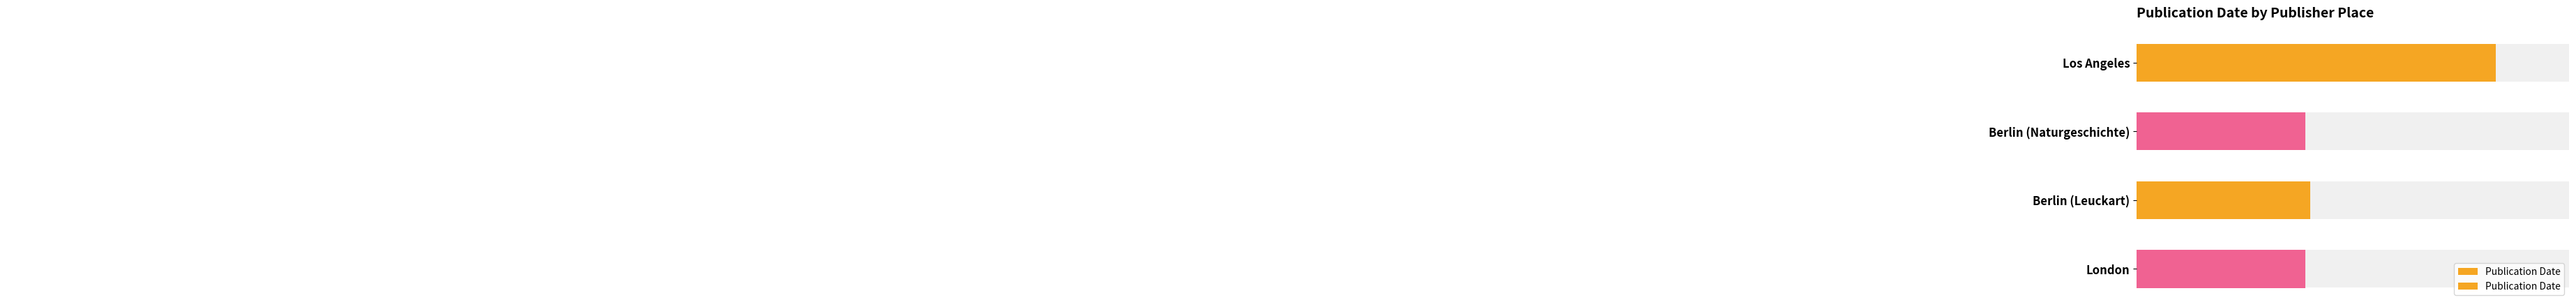

True or false: the data shows 788 at Berlin (Leuckart).

False